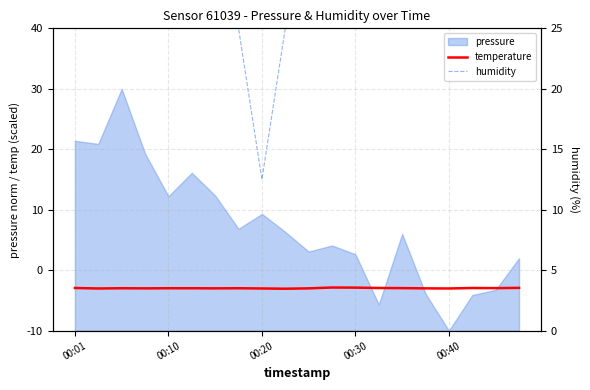

True or false: temperature and humidity cross at least once.

False